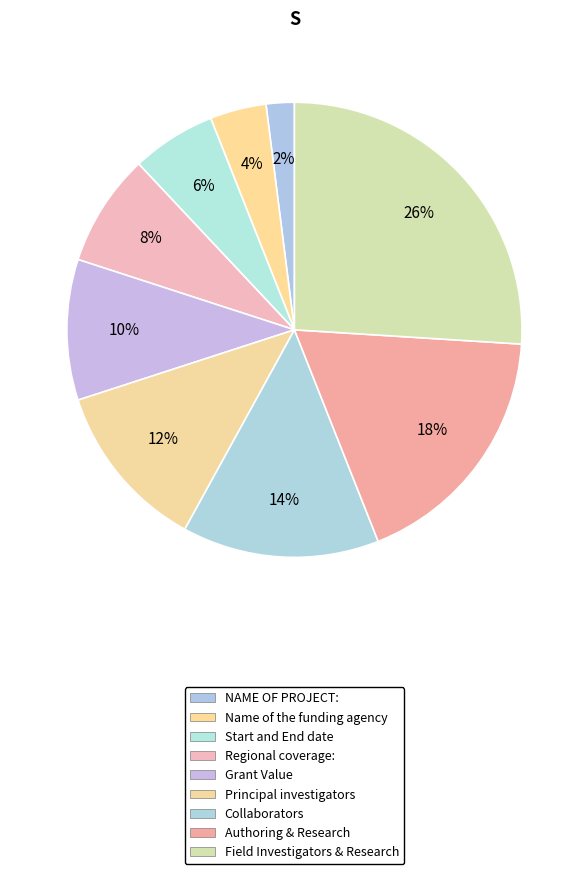

How many slices are in this pie chart?

9